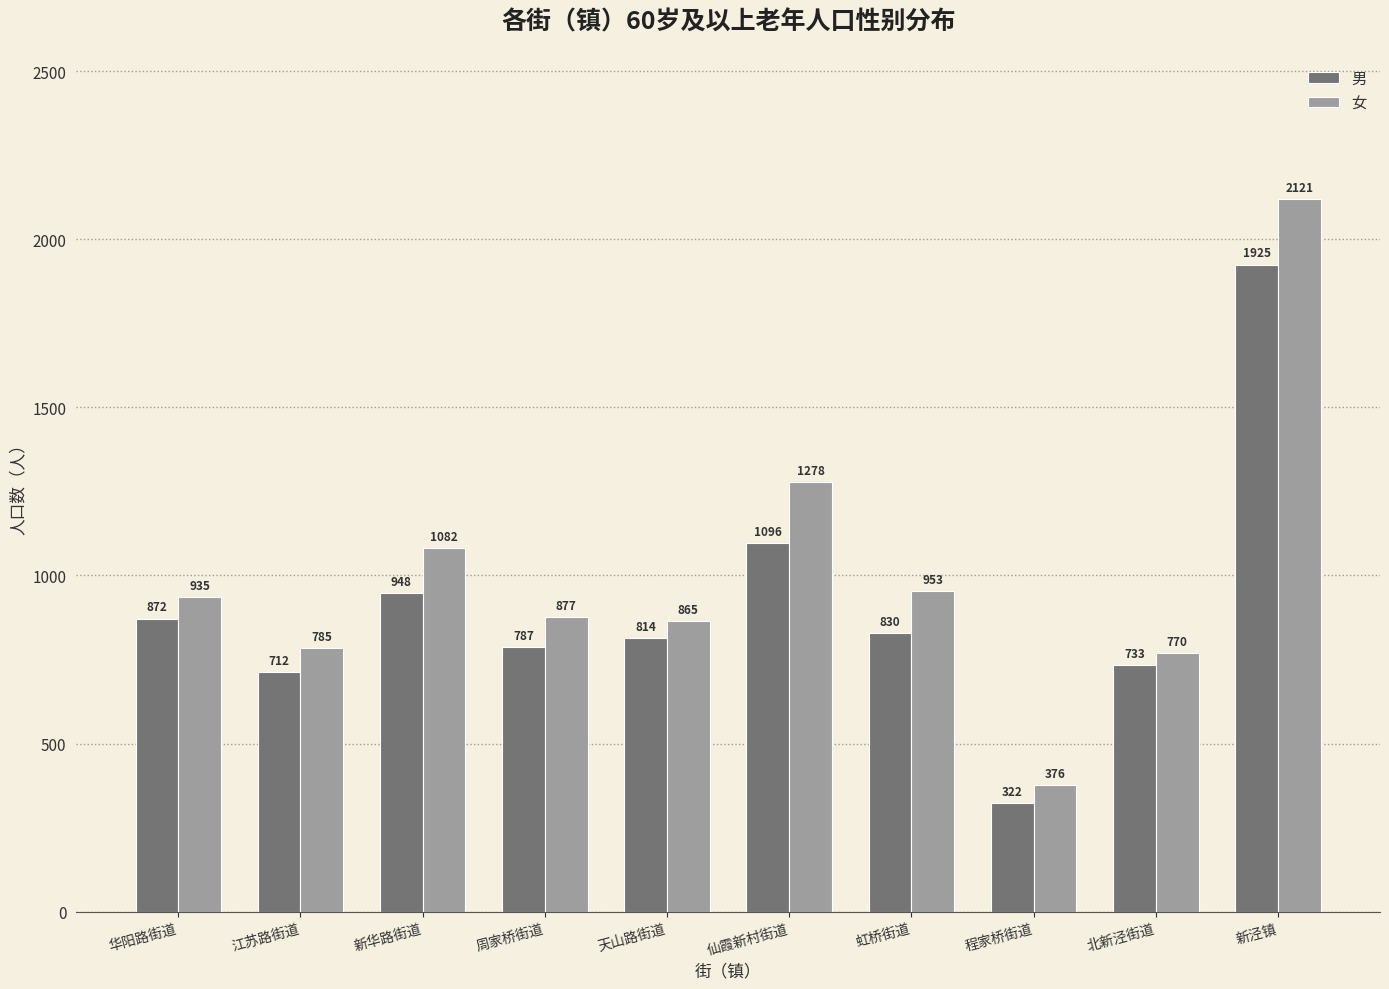

How many groups of bars are there?

10